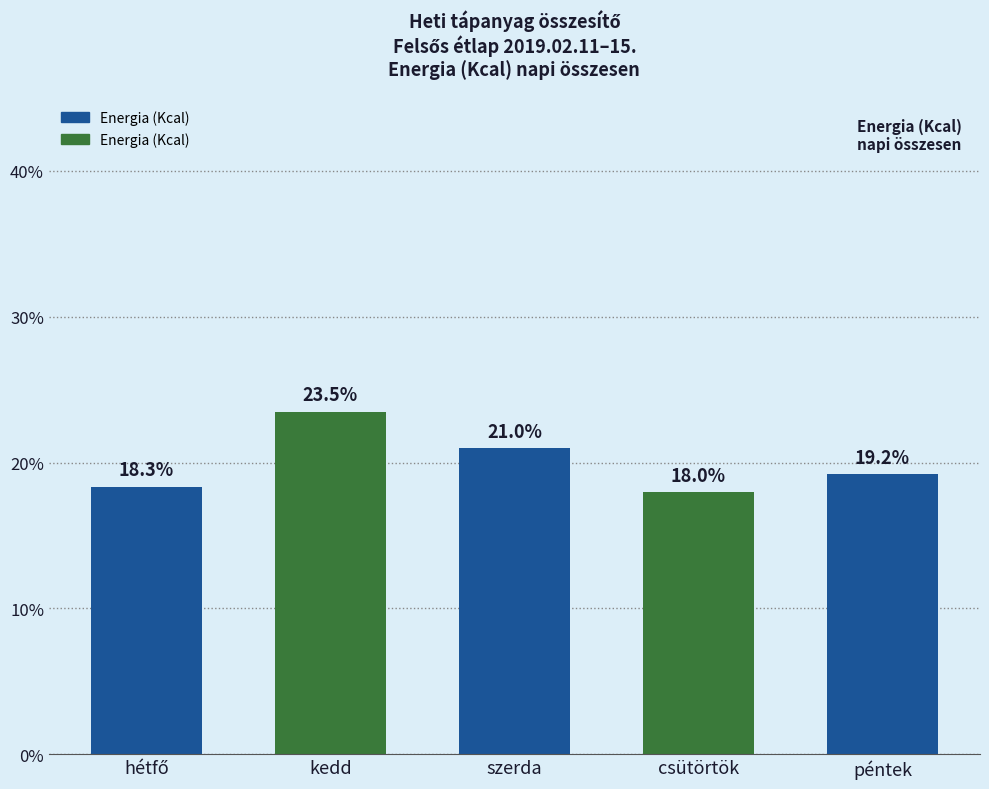

How many values are below 19?

2